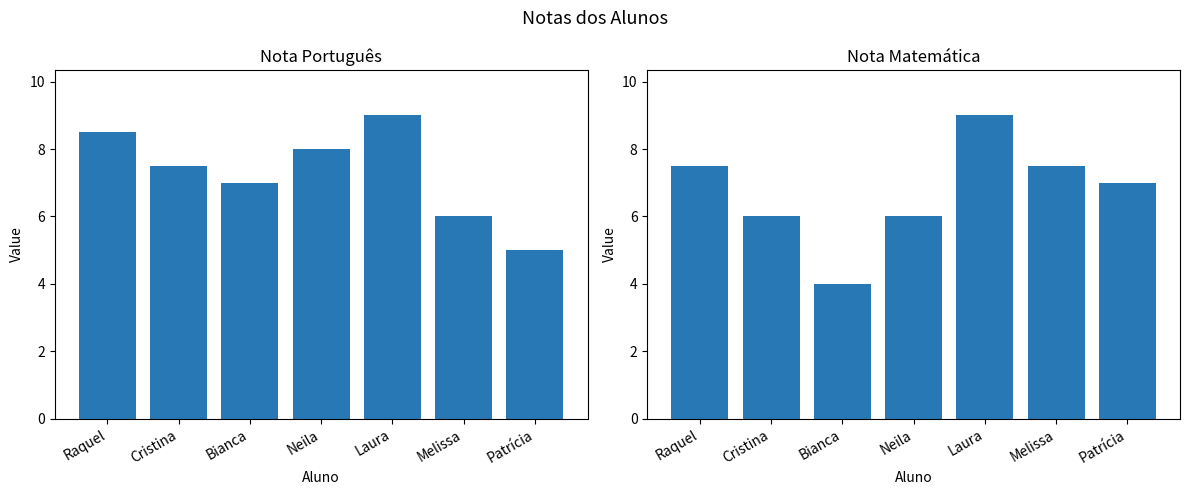

How many Nota Matemática values are between 6 and 7?

3